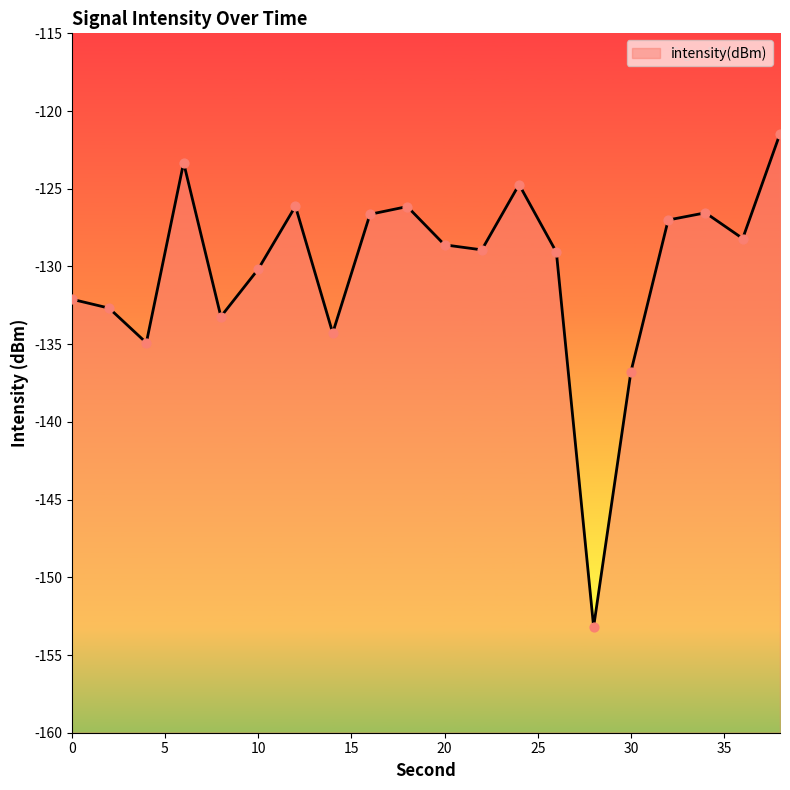

Which has a higher value, 4 or 22?

22